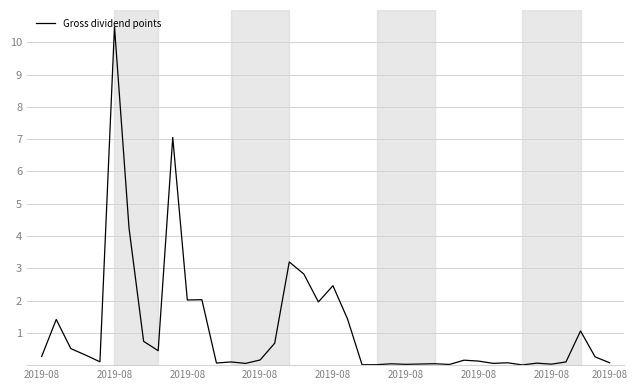

What is the greatest value displayed?

10.5